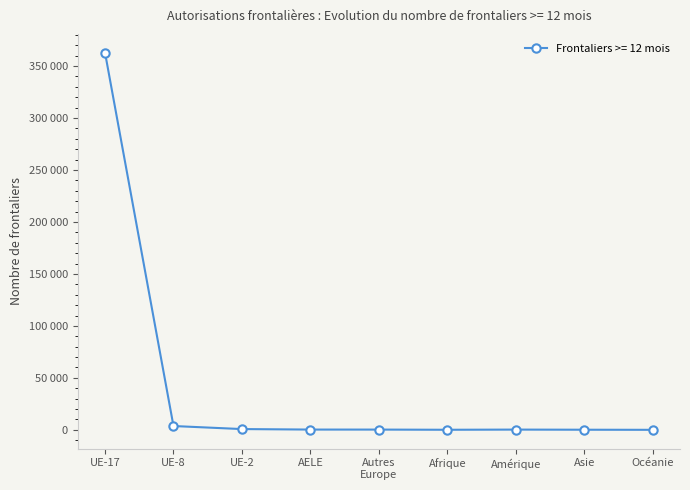

Does the chart have visible grid lines?

No